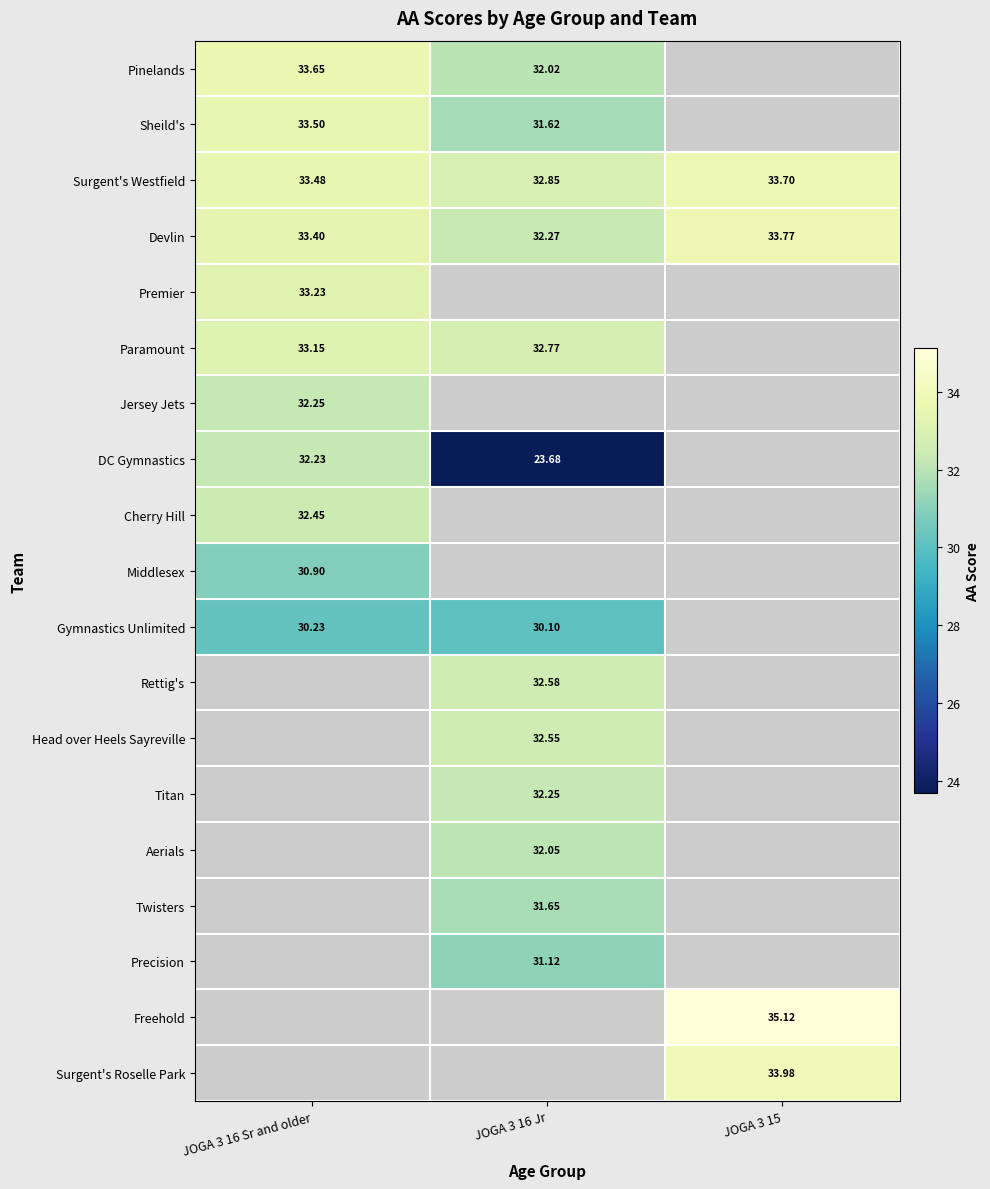

The Devlin series shows 32.3 at JOGA 3 16 Jr. True or false?

True